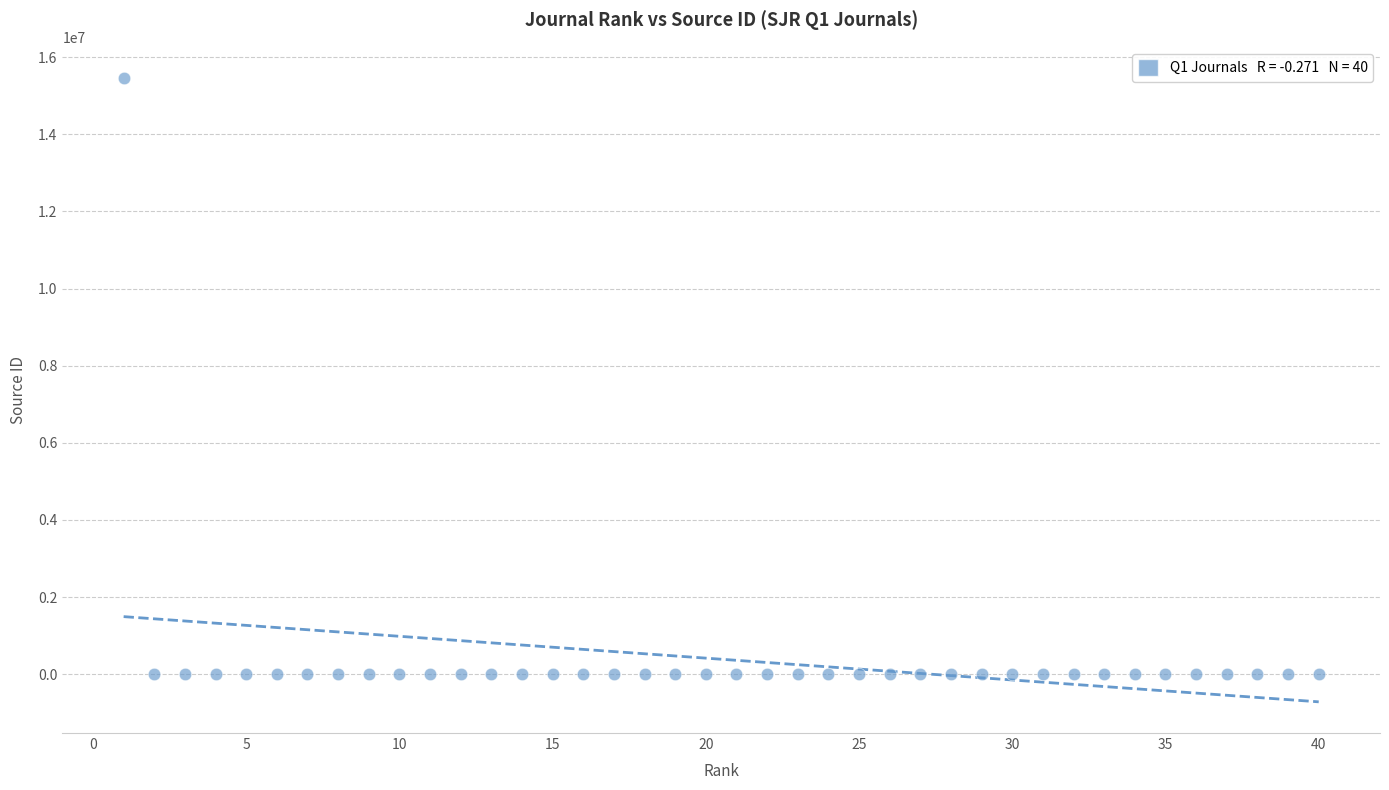

What is the range of X values (max minus min)?

39